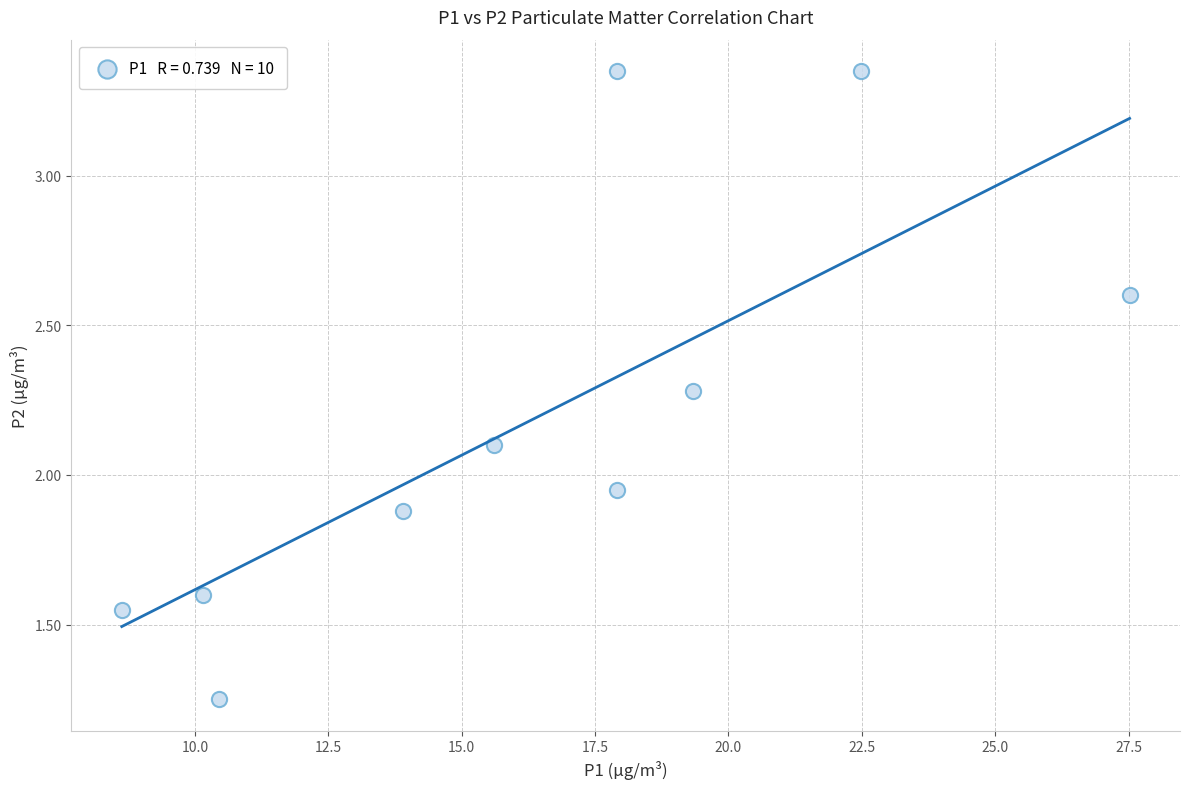

What is the average X value?

16.4